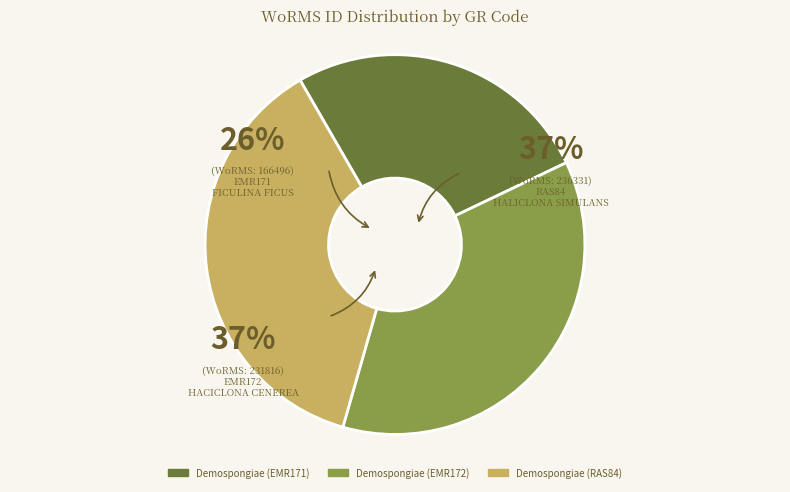

Does any single category account for the majority?

No